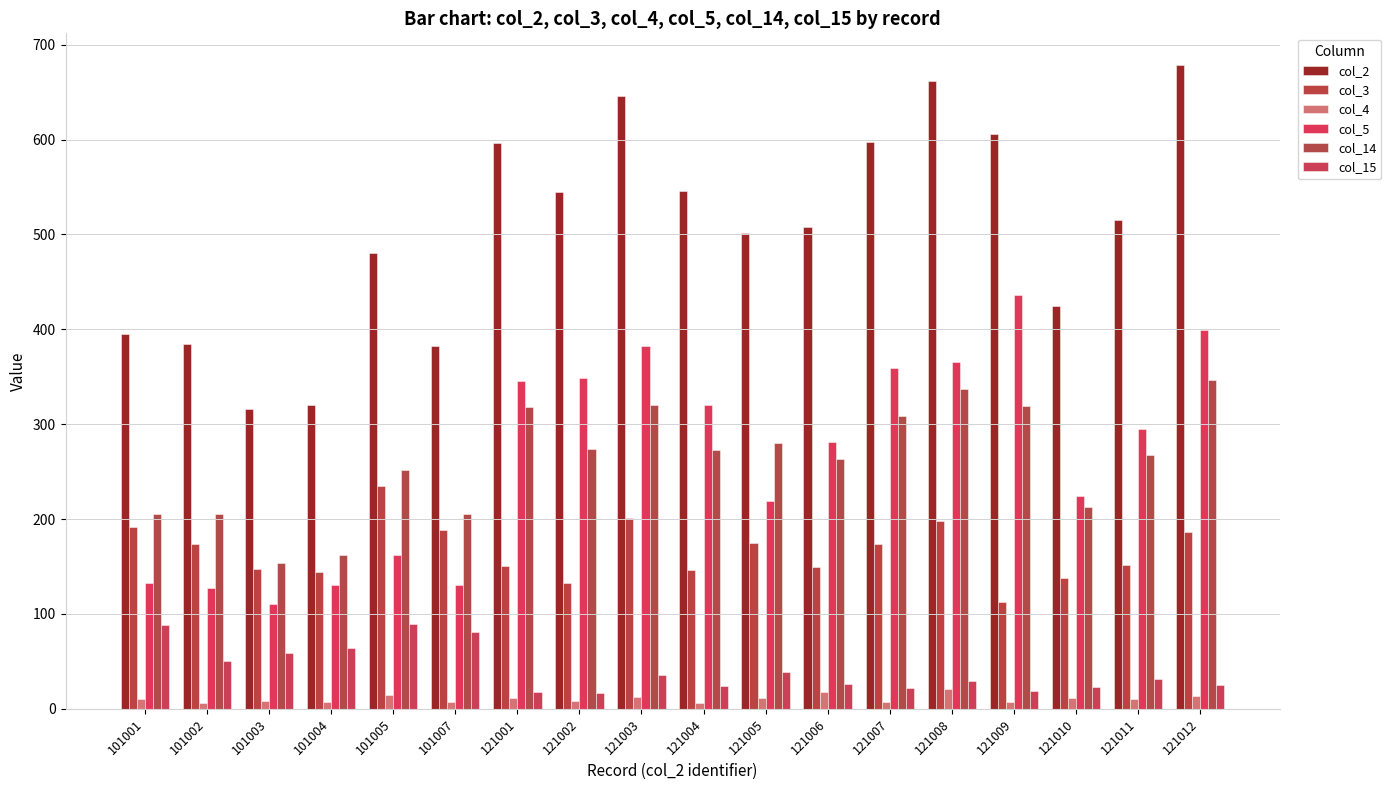

Reading left to right, list all the values displayed in this chart.

col_2: 395	384	316	320	480	382	596	545	646	546	501	508	597	662	606	425	515	678
col_3: 192	174	147	144	235	188	151	133	201	146	175	149	174	198	113	138	152	186
col_4: 10	6	8	7	15	7	11	8	12	6	11	18	7	21	7	11	10	13
col_5: 133	127	111	131	162	130	346	349	382	320	219	281	359	365	436	224	295	399
col_14: 205	205	154	162	252	205	318	274	320	273	280	263	309	337	319	213	267	347
col_15: 88	50	59	64	89	81	18	17	36	24	39	26	22	29	19	23	31	25